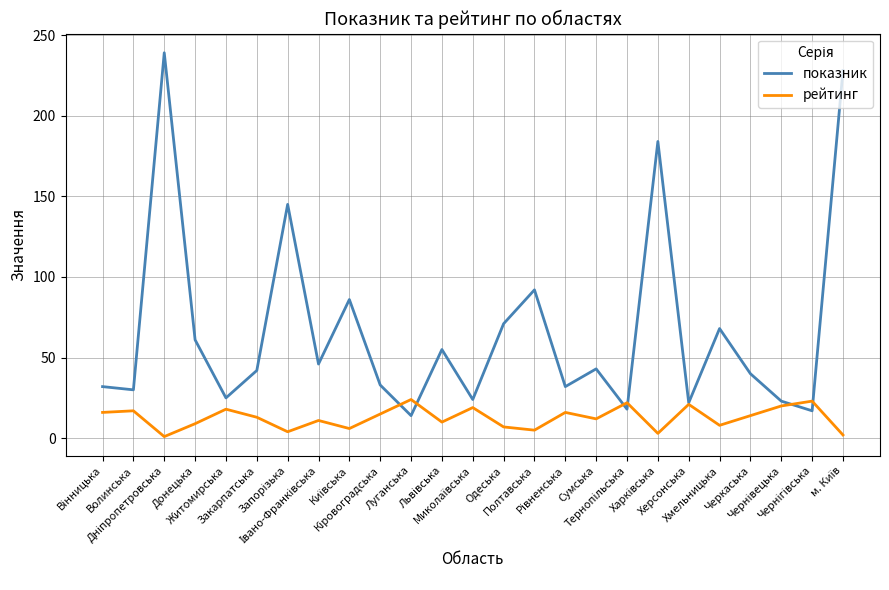

At how many categories does at least one series exceed 186?

2